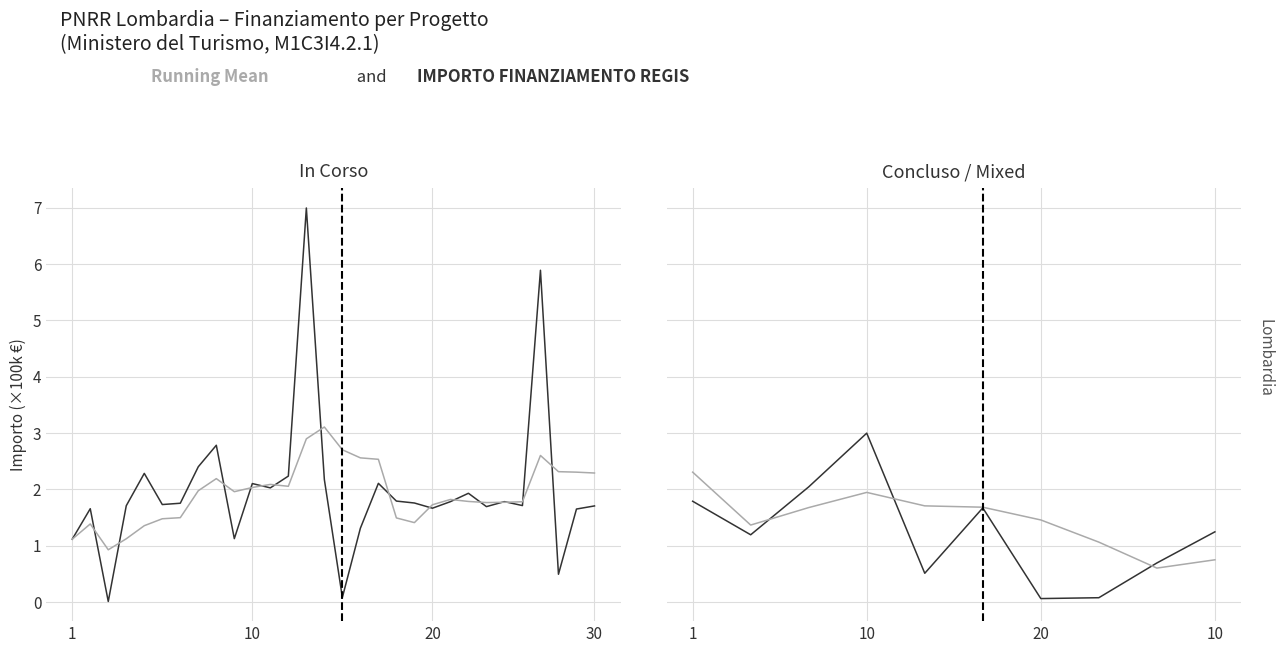

At how many categories does at least one series exceed 0?

10